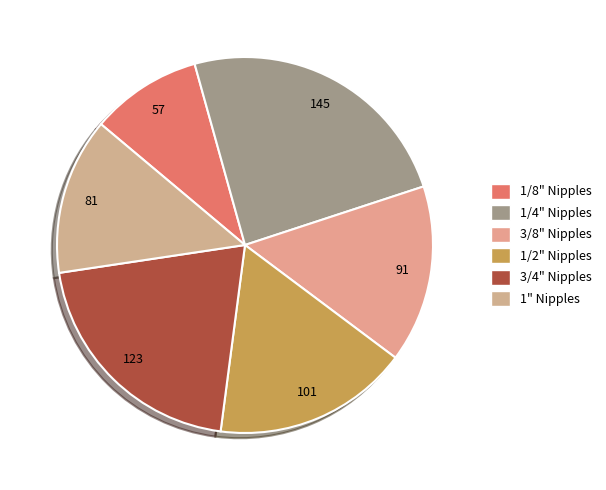

Does any single category account for the majority?

No